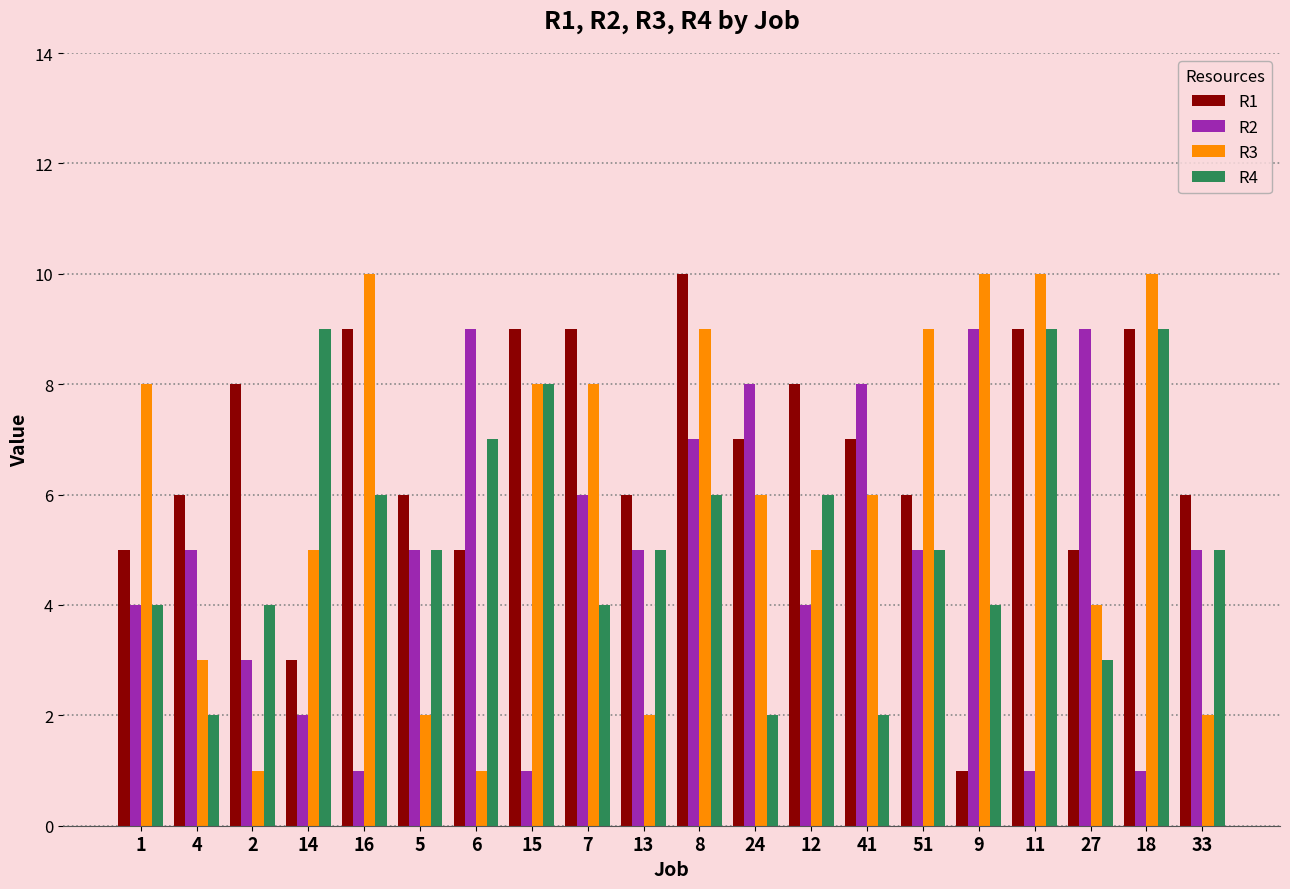

What is the spread (max minus min) of values at 41?

6